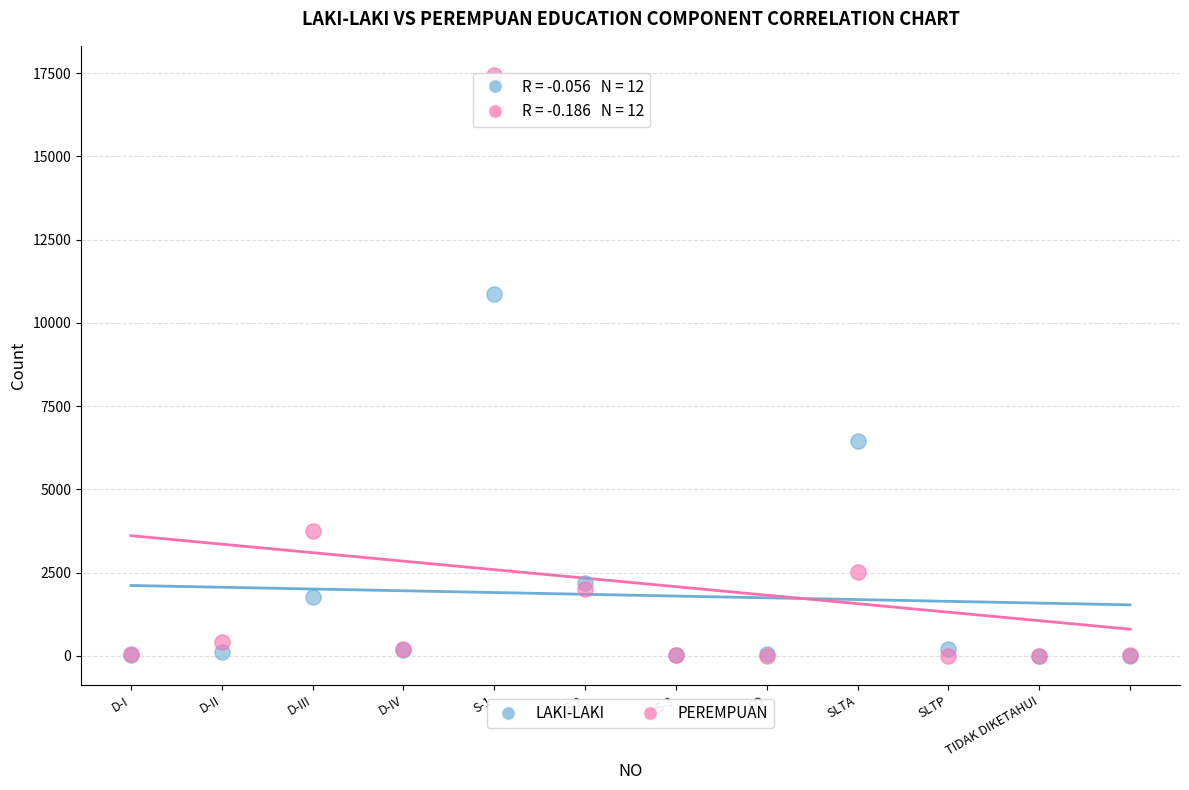

What are all the series names shown in the legend?

LAKI-LAKI, PEREMPUAN